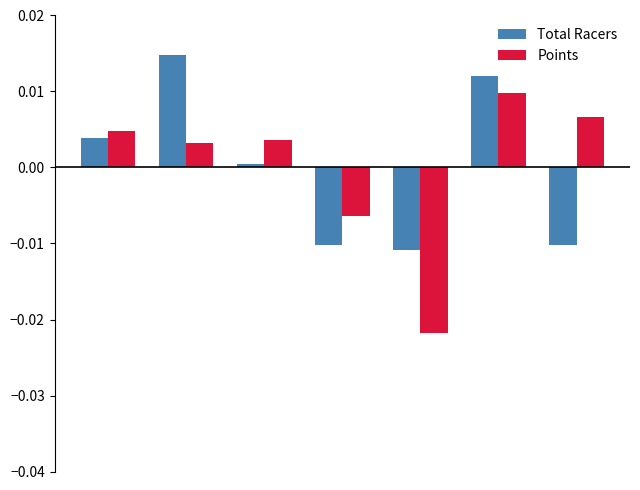

Rank the series by their maximum value, from lowest to highest.

Points, Total Racers